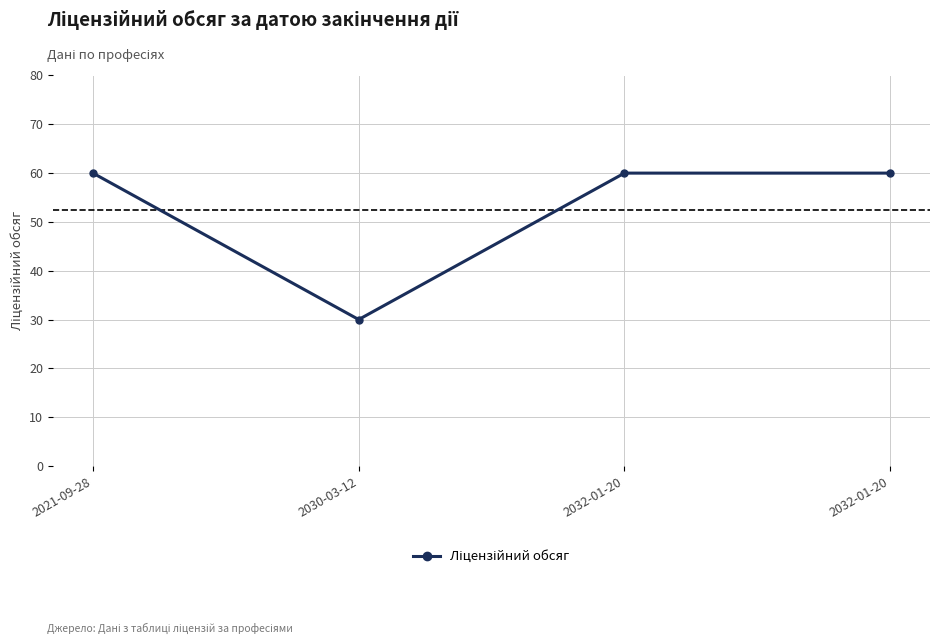

Rank the categories by value from highest to lowest.

2021-09-28, 2032-01-20, 2032-01-20, 2030-03-12